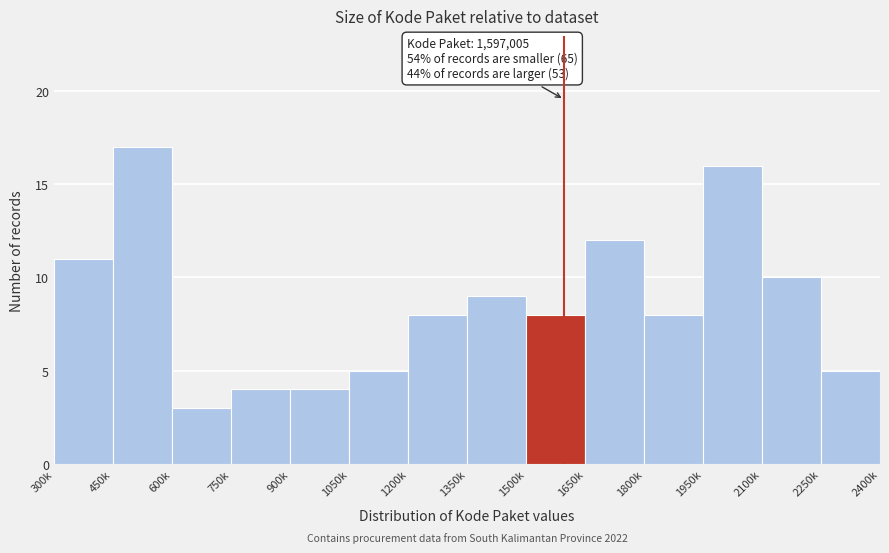

Reading right to left, transcribe all the data shown in this chart.

5	10	16	8	12	8	9	8	5	4	4	3	17	11